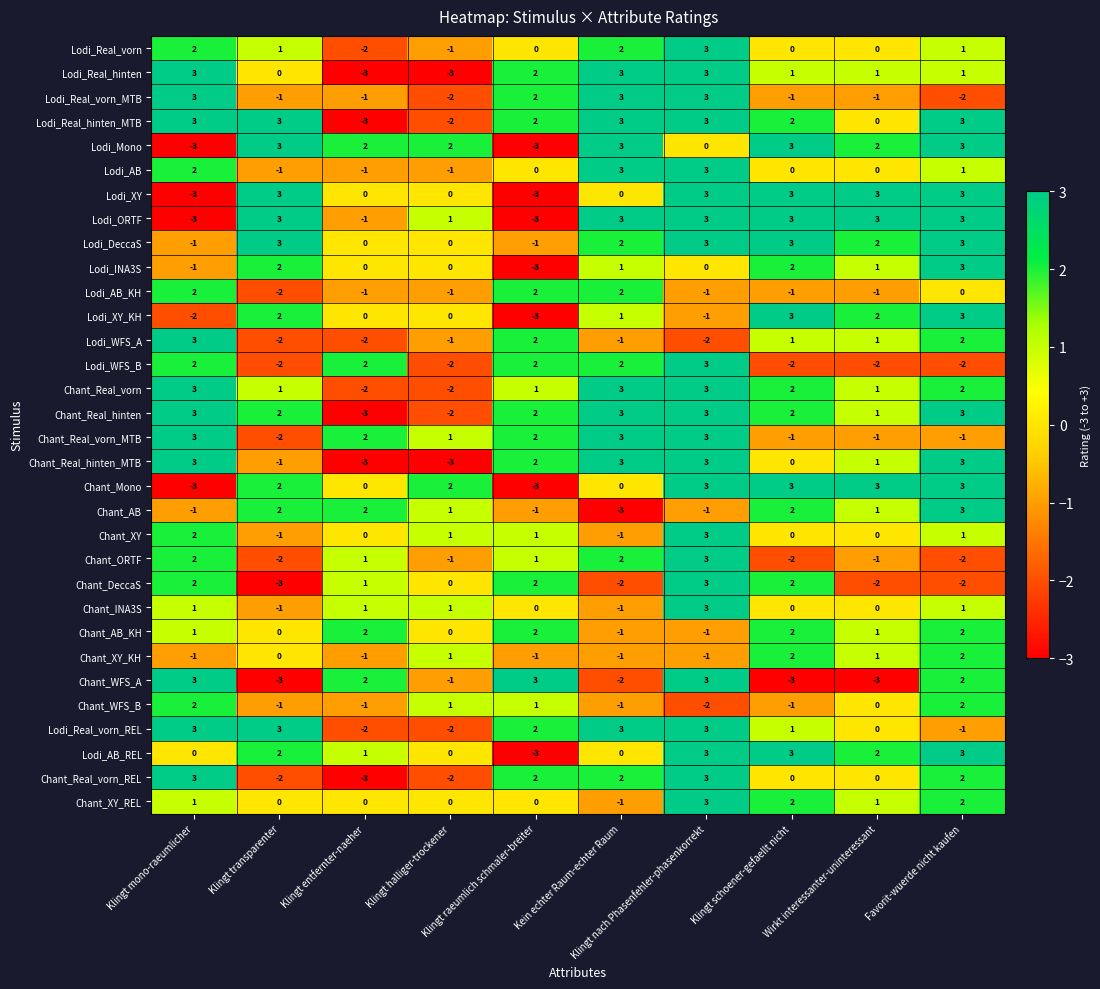

What is the minimum value shown in the chart?

-3